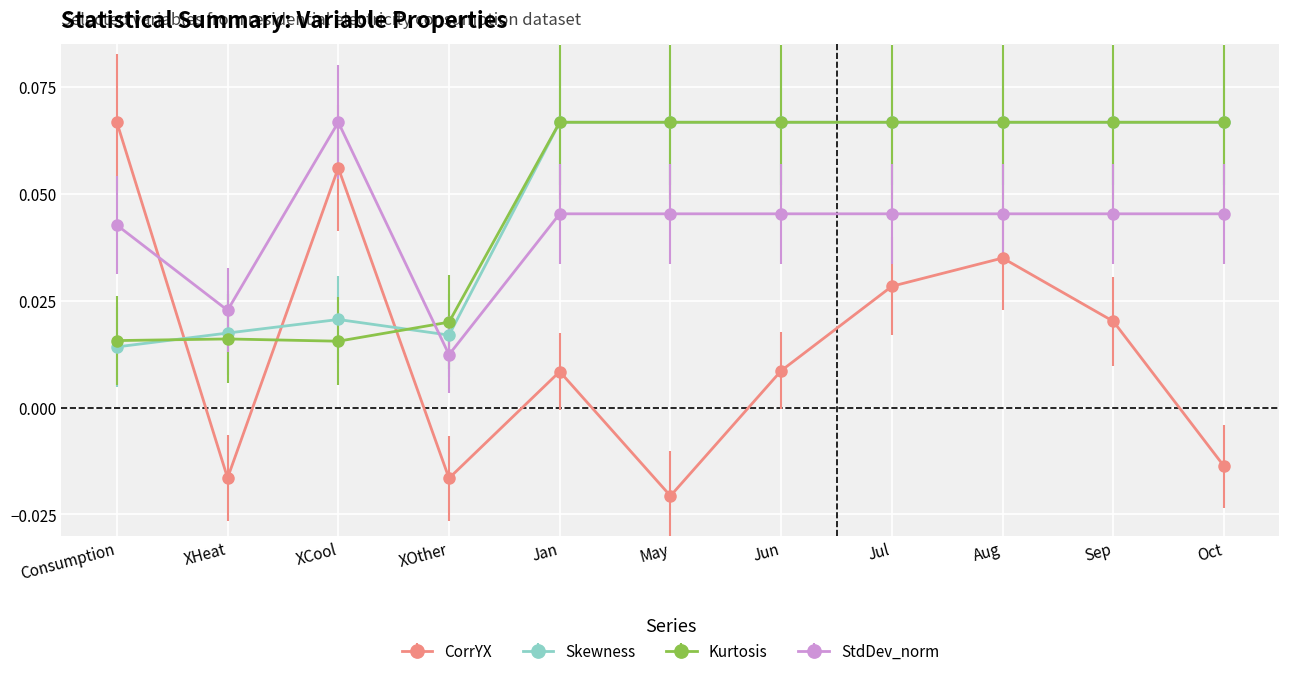

Where is the first local minimum for CorrYX?

XHeat